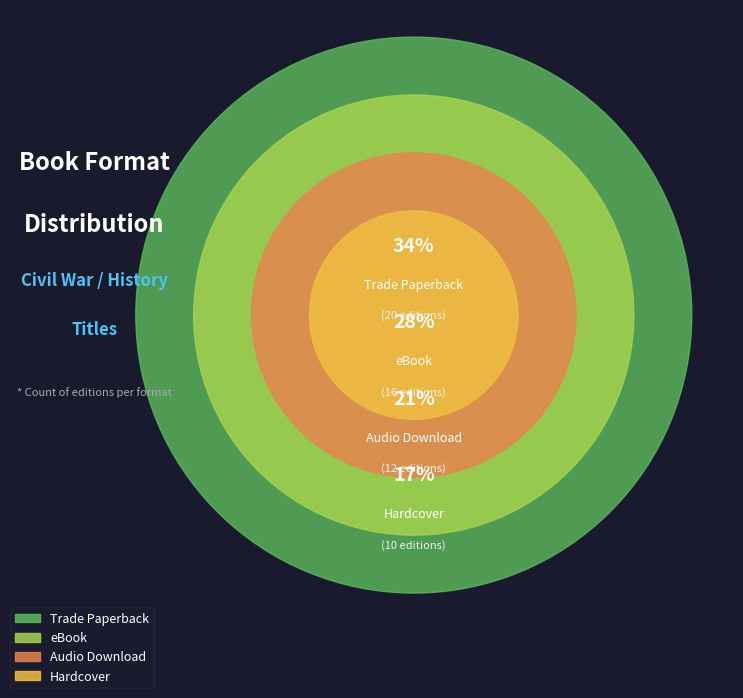

What portion of the pie excludes Audio Download?

79.3%